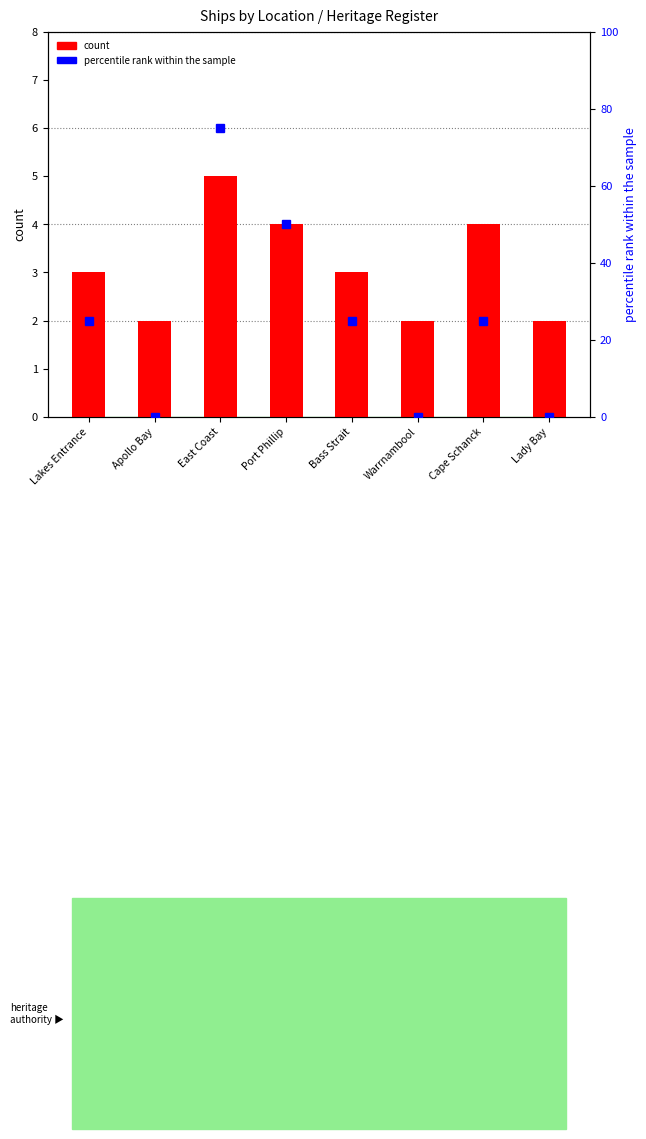

What is the highest value of the count series?

5